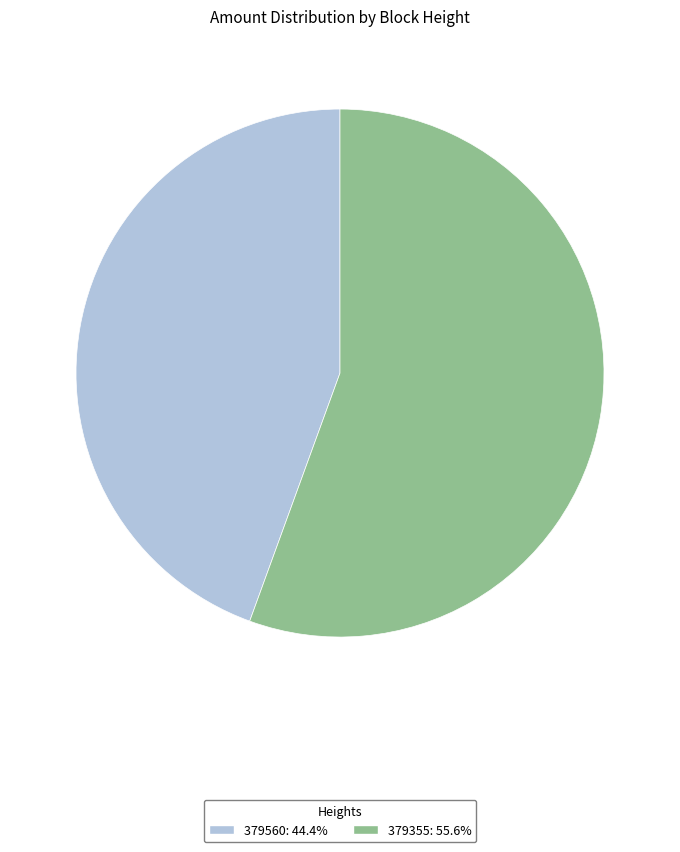

Is the sum of 379355 and 379560 greater than half?

Yes